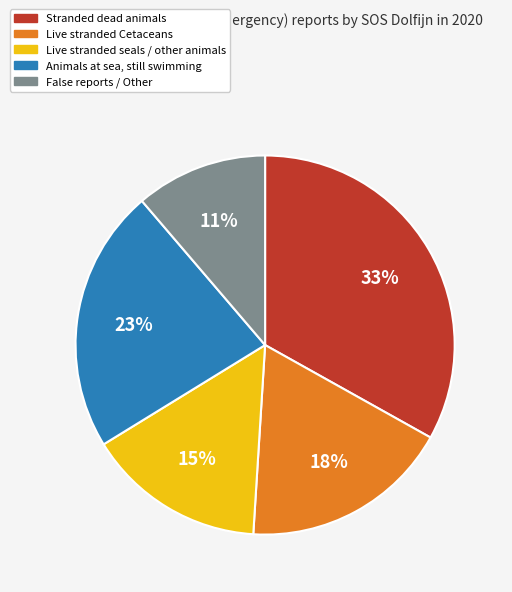

Is there any slice that represents more than half of the pie?

No